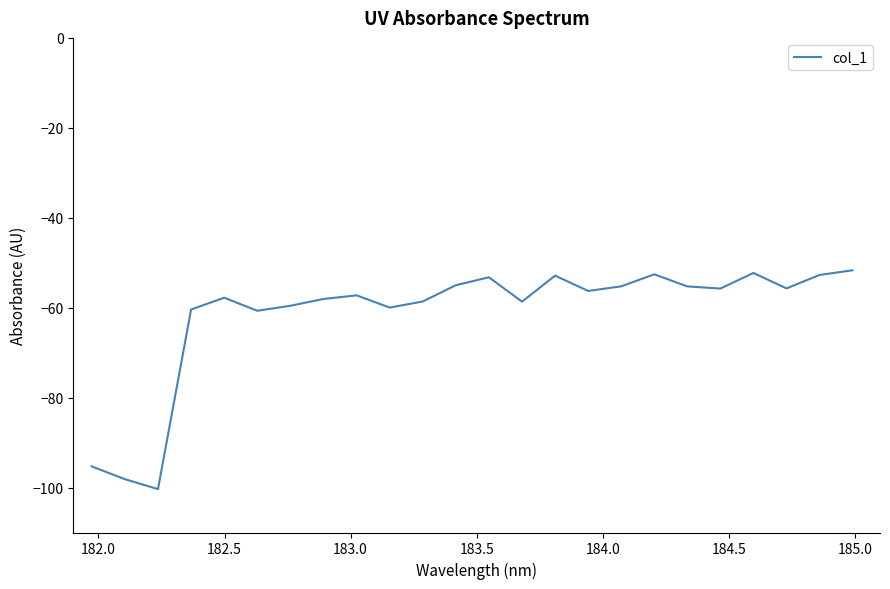

What is the difference between the maximum and minimum values?

48.7